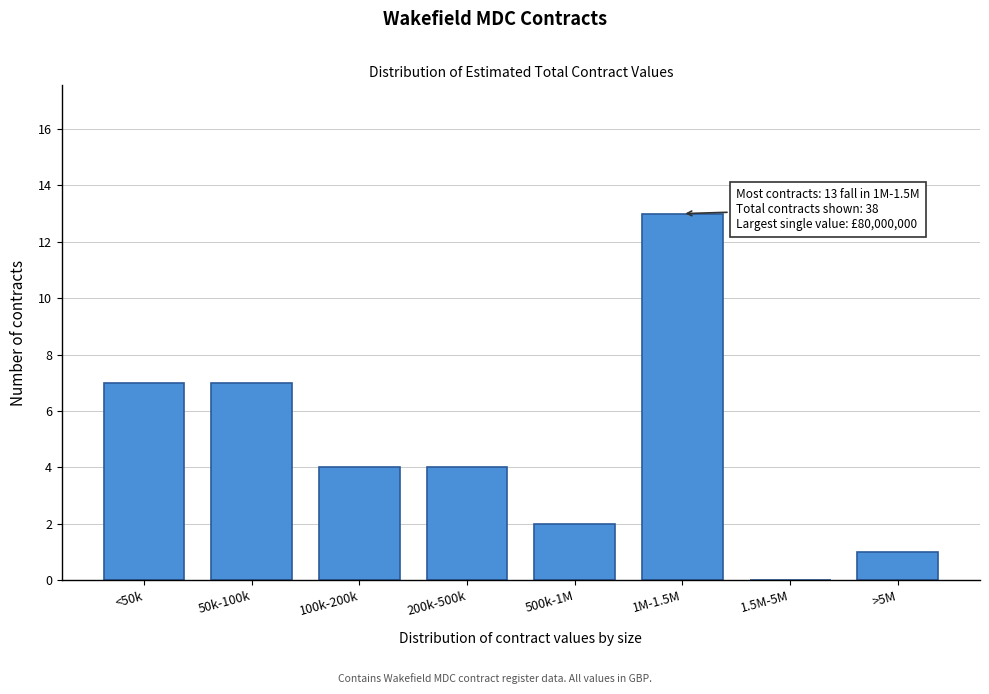

Reading left to right, list all the values displayed in this chart.

<50k=7	50k-100k=7	100k-200k=4	200k-500k=4	500k-1M=2	1M-1.5M=13	1.5M-5M=0	>5M=1